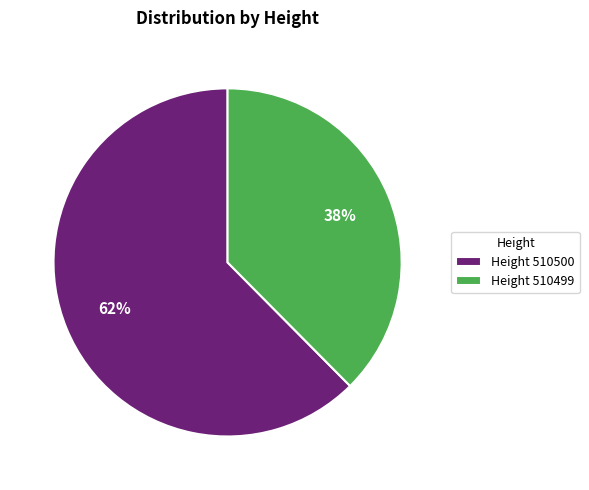

Which category has the biggest portion of the pie?

Height 510500